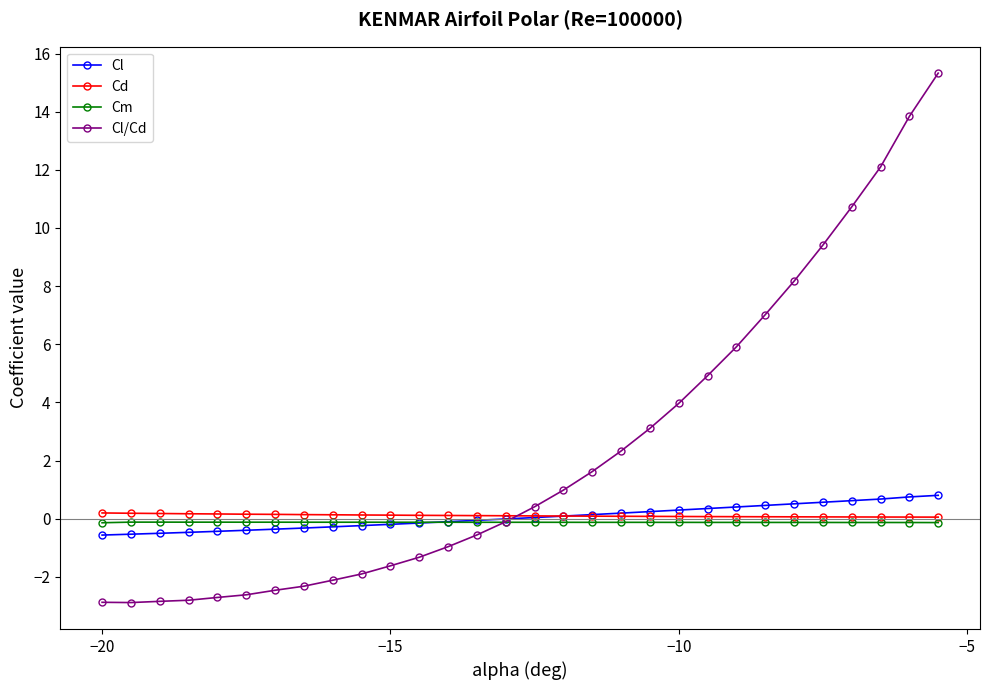

What is the minimum value for Cl?

-0.6